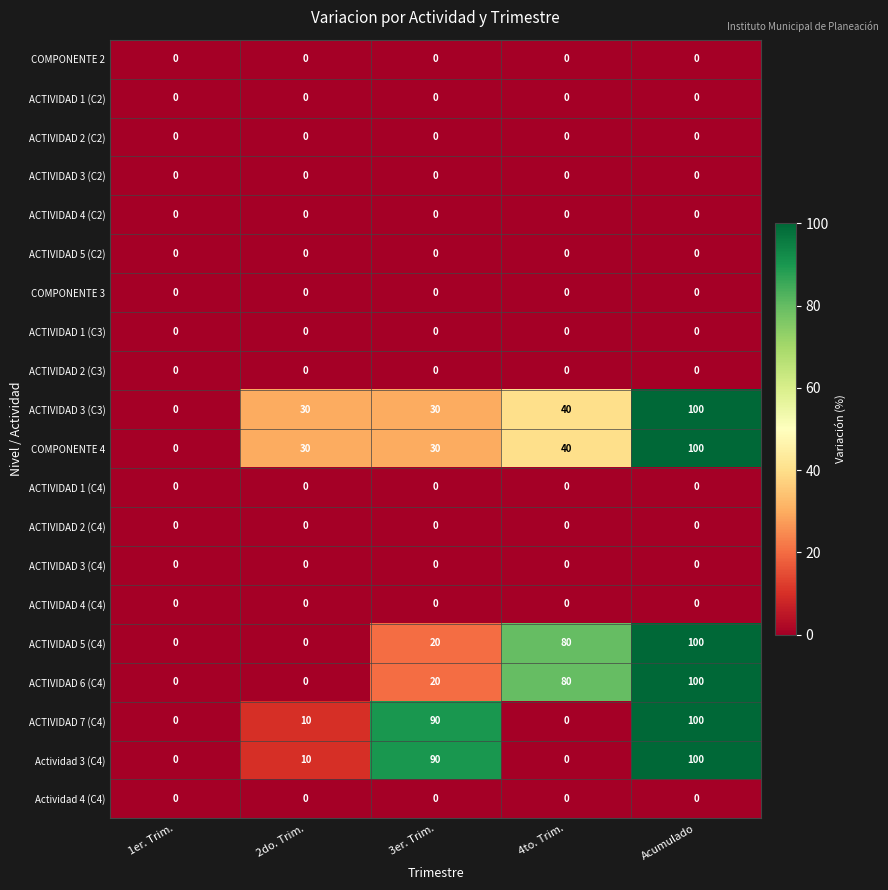

At which label does Actividad 3 (C4) reach its peak?

Acumulado